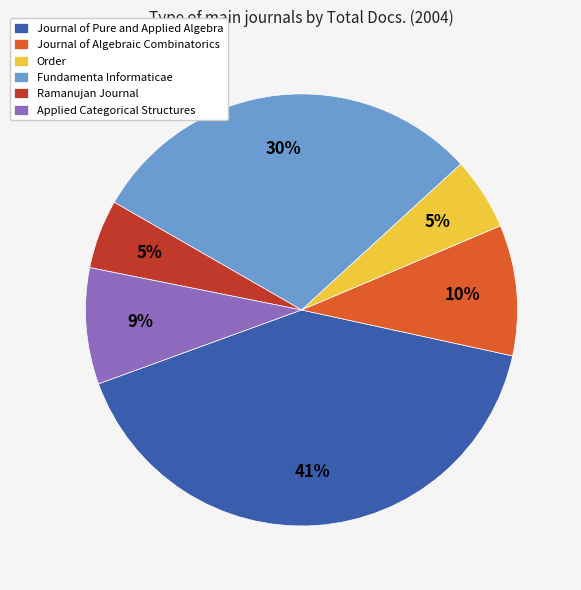

Combined, do Order and Journal of Pure and Applied Algebra account for over 50%?

No